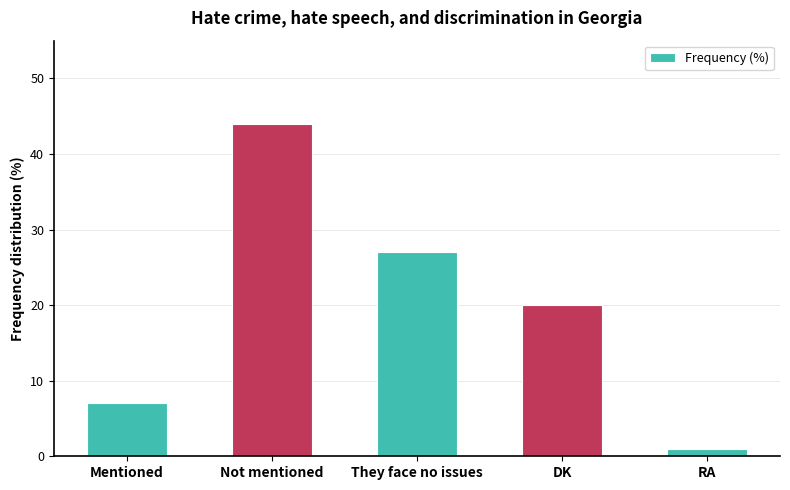

What is the average value?

20